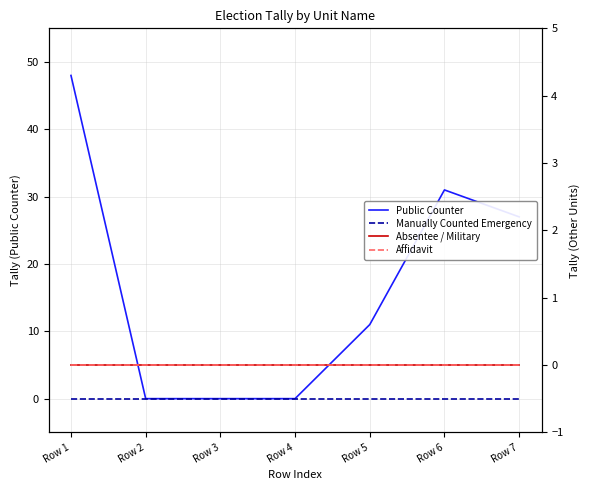

What is the spread (max minus min) of values at Row 7?

27